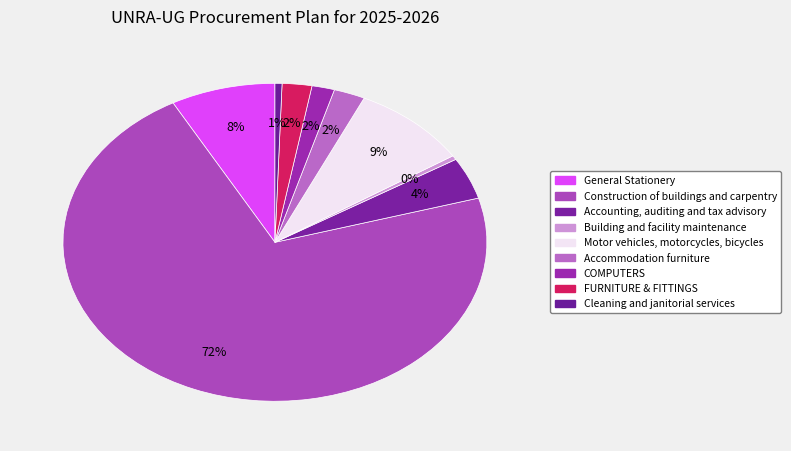

Does Motor vehicles, motorcycles, bicycles represent more than half of the total?

No